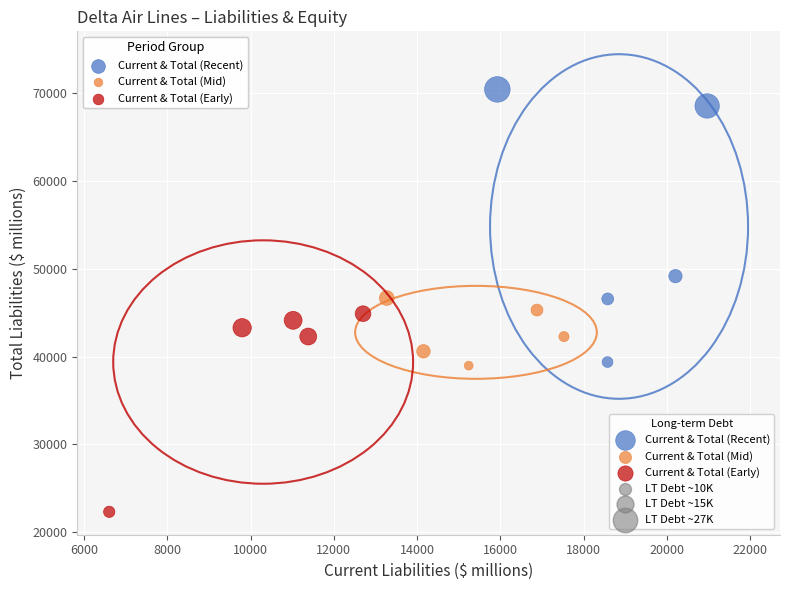

Which series has the largest Y range (max minus min)?

Current & Total (Recent)